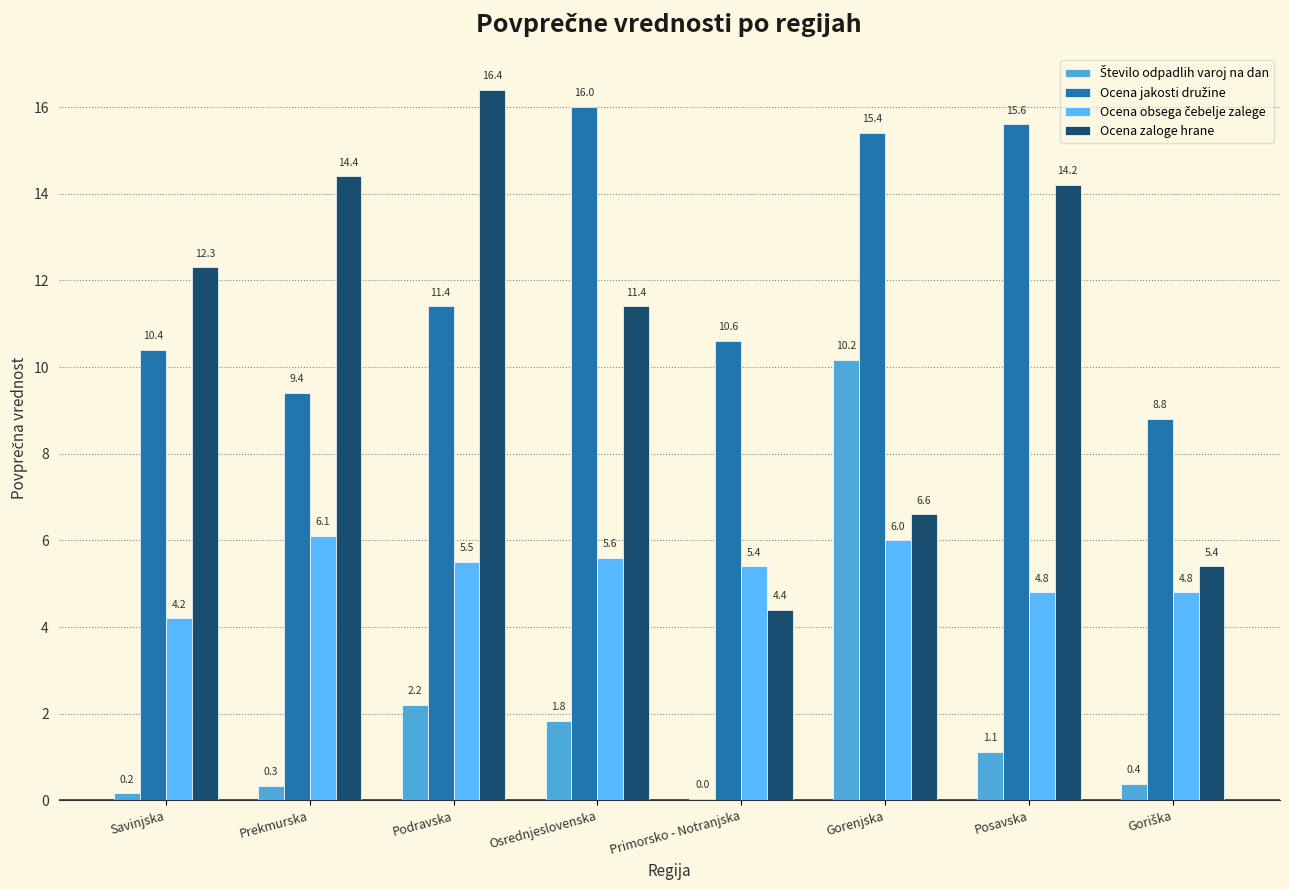

Are the bars grouped side by side (vs. stacked)?

Yes